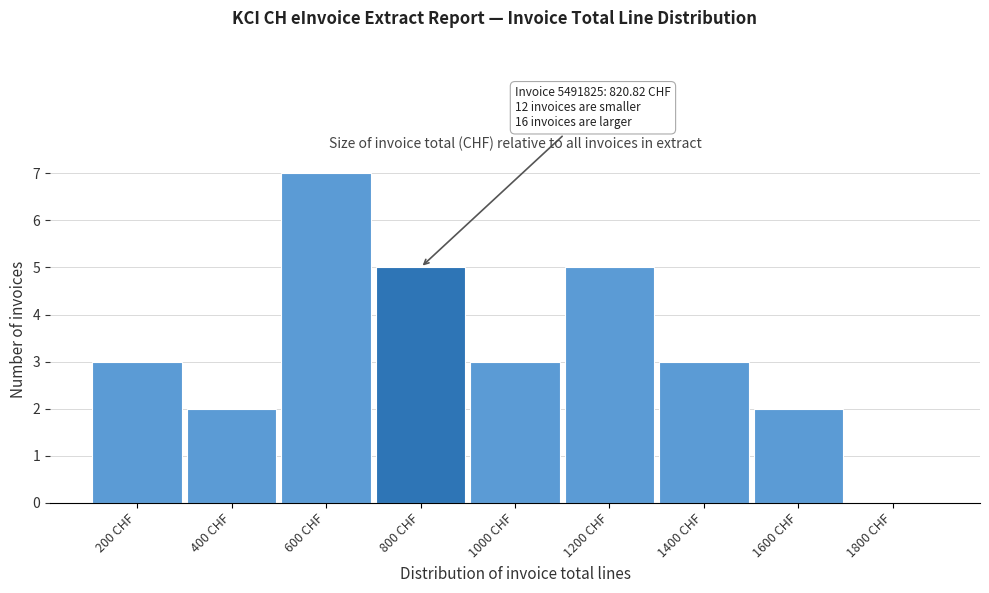

Reading left to right, transcribe all the data shown in this chart.

200 CHF=3	400 CHF=2	600 CHF=7	800 CHF=5	1000 CHF=3	1200 CHF=5	1400 CHF=3	1600 CHF=2	1800 CHF=0